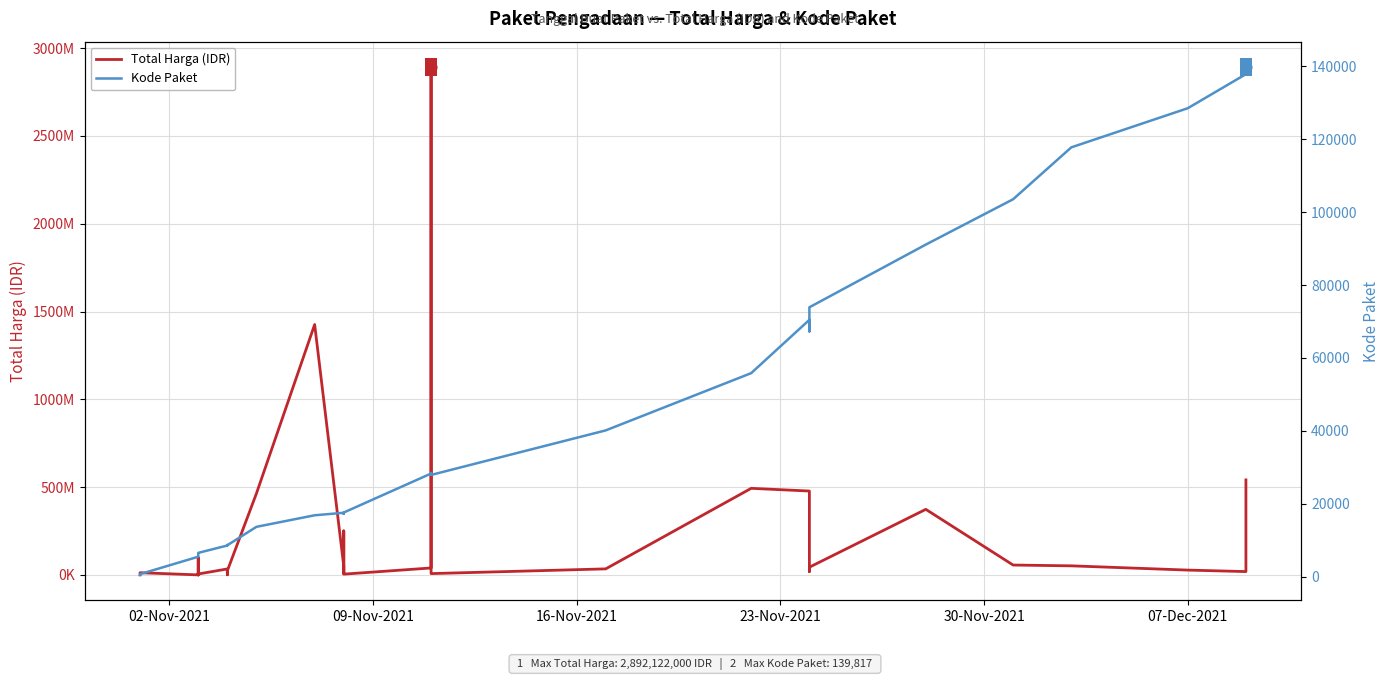

Which series has the largest total across all categories?

Total Harga (IDR)